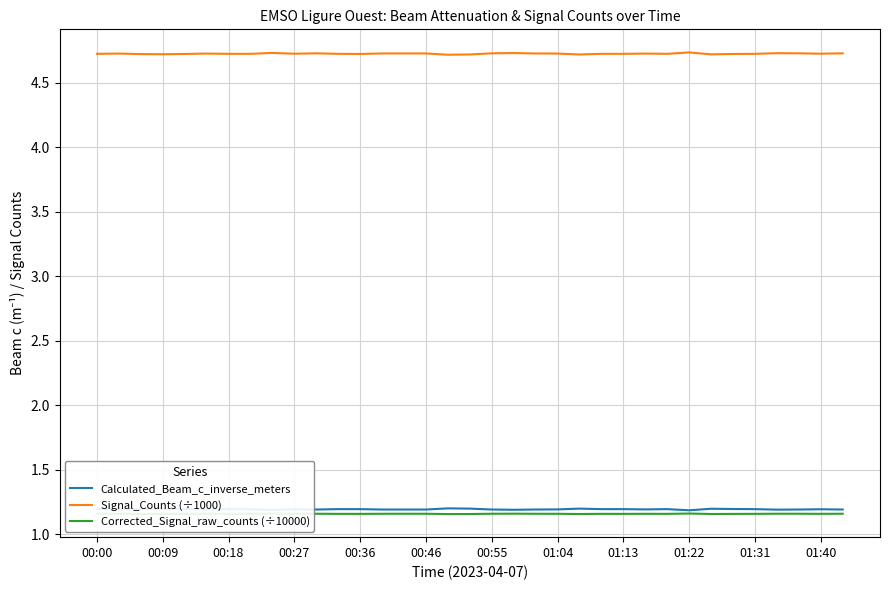

True or false: Corrected_Signal_raw_counts (÷10000) and Signal_Counts (÷1000) cross at least once.

False